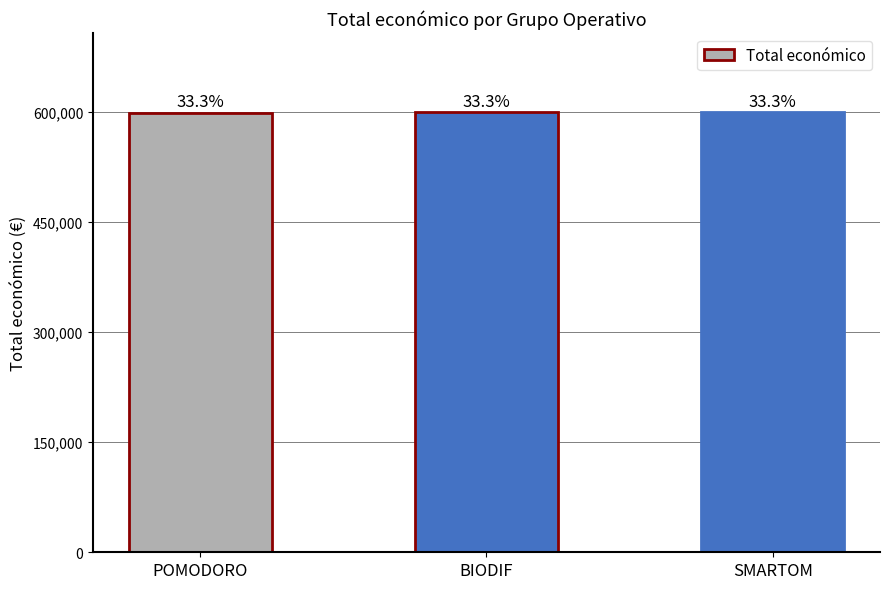

List the labels in order of value, largest first.

SMARTOM, BIODIF, POMODORO